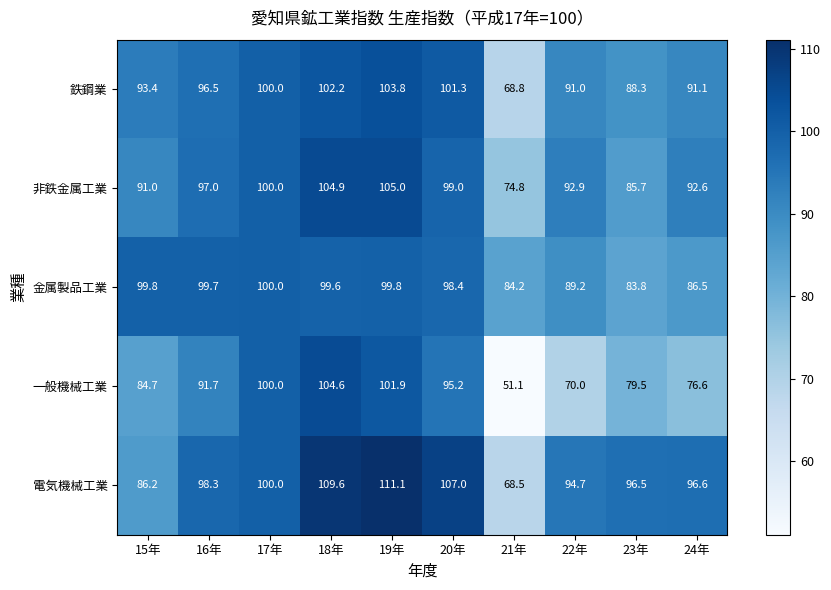

Rank the categories by 一般機械工業 value from lowest to highest.

21年, 22年, 24年, 23年, 15年, 16年, 20年, 17年, 19年, 18年